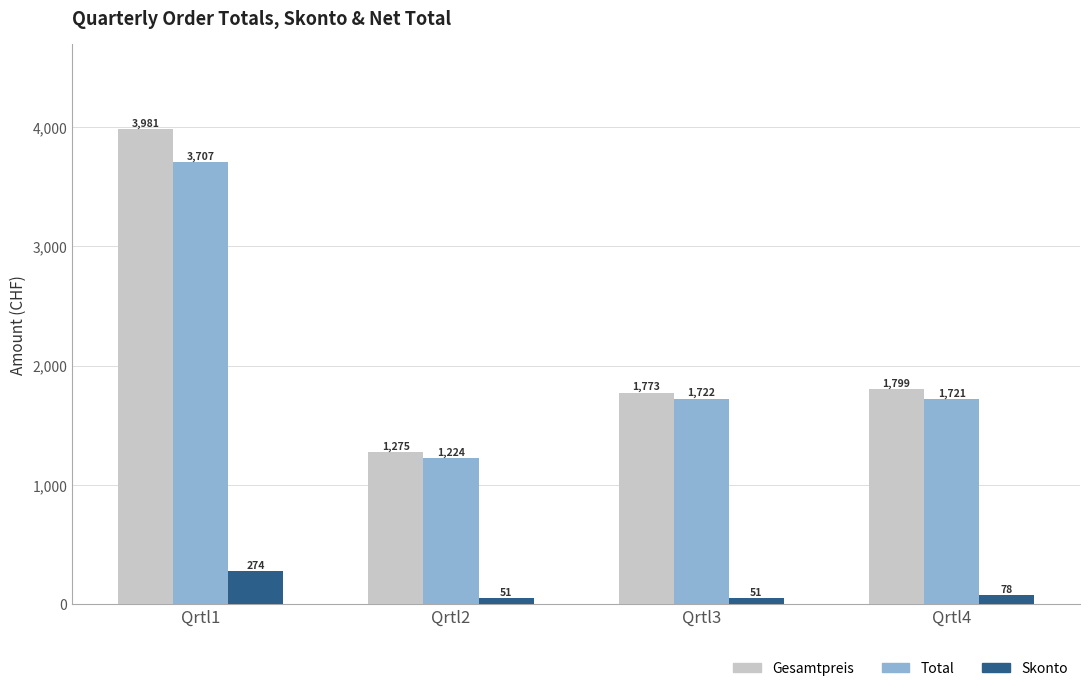

What is the spread (max minus min) of values at Qrtl2?

1224.1